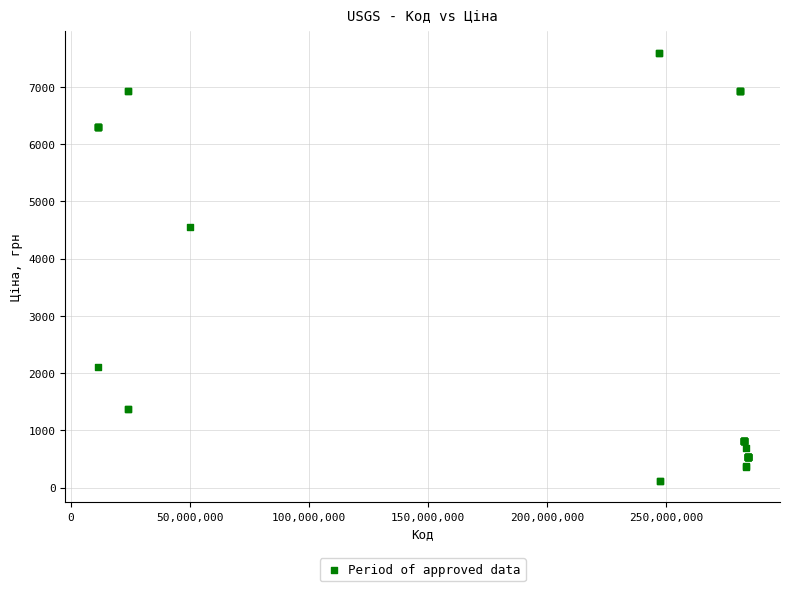

What Y value in the scatter plot is closest to 3855?

4561.9